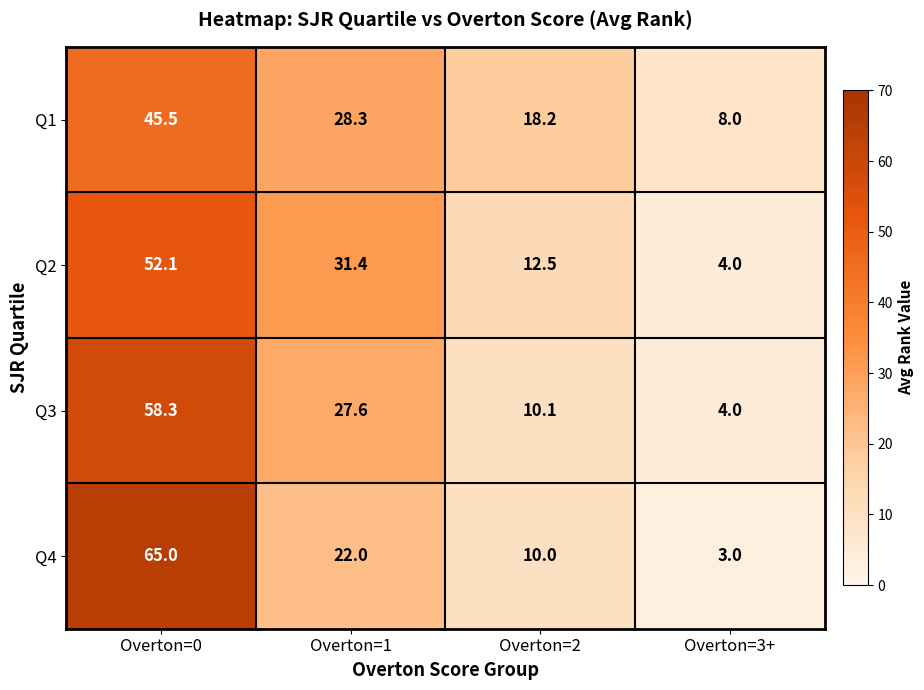

Between Overton=1 and Overton=2, which series saw the biggest shift?

Q2